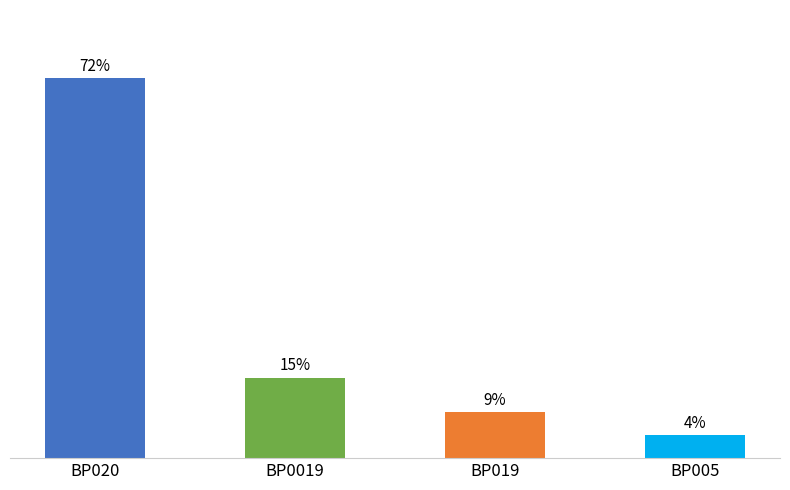

Does the chart contain any negative values?

No